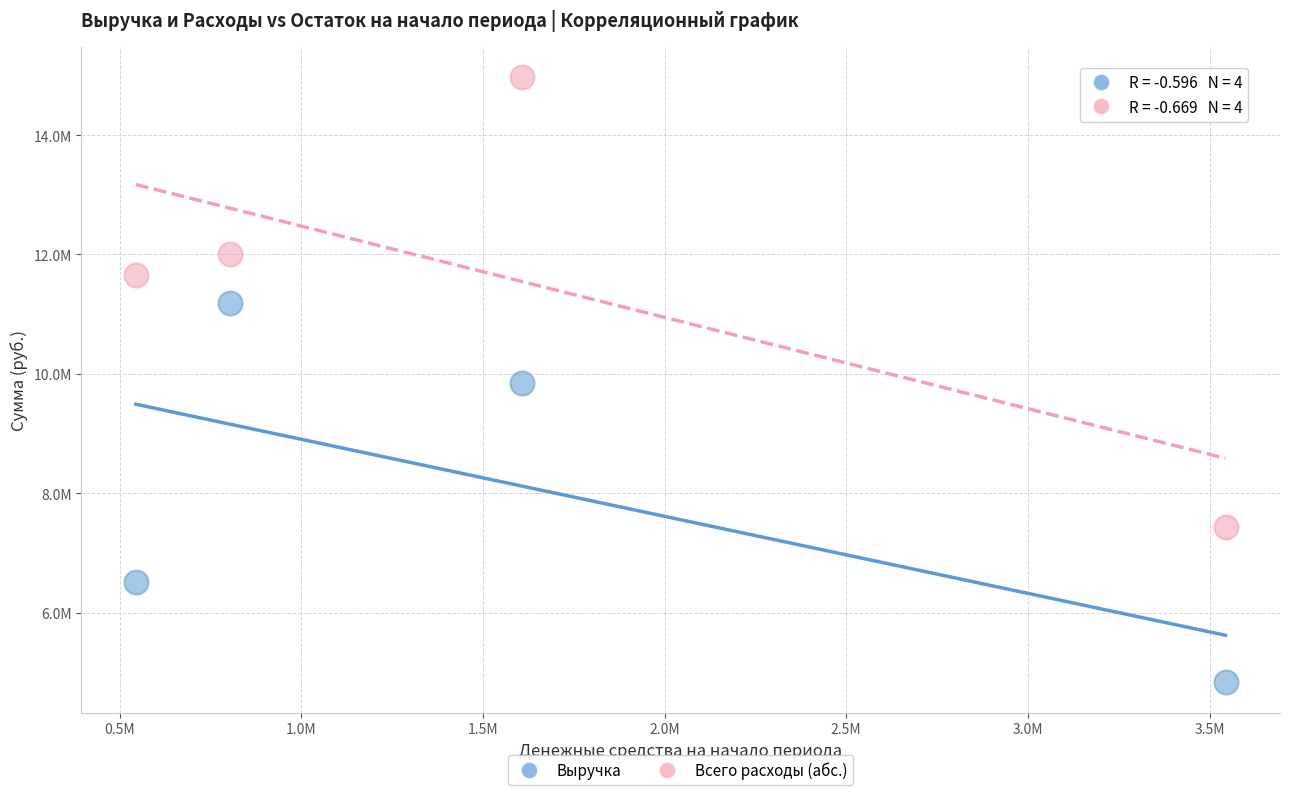

Which series reaches the maximum Y coordinate?

Всего расходы (абс.)